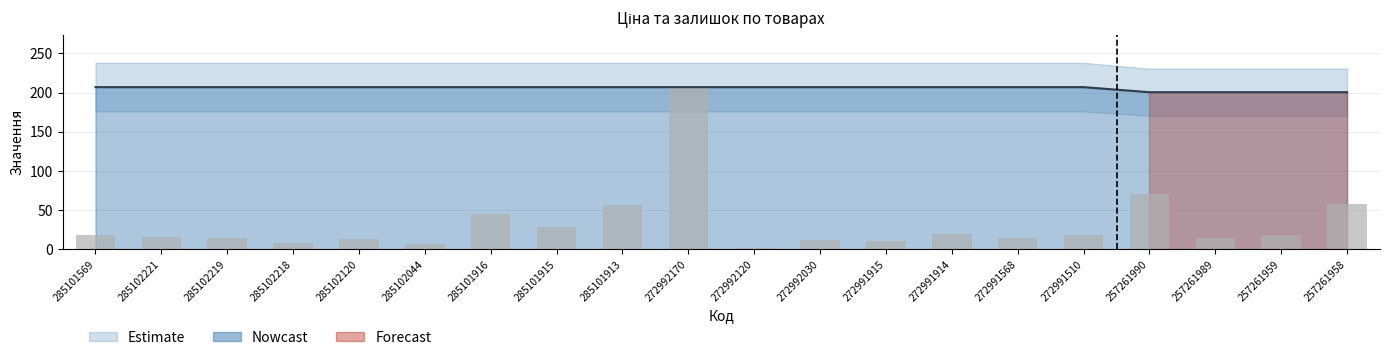

What is the total value across all series at 285102120?

220.0